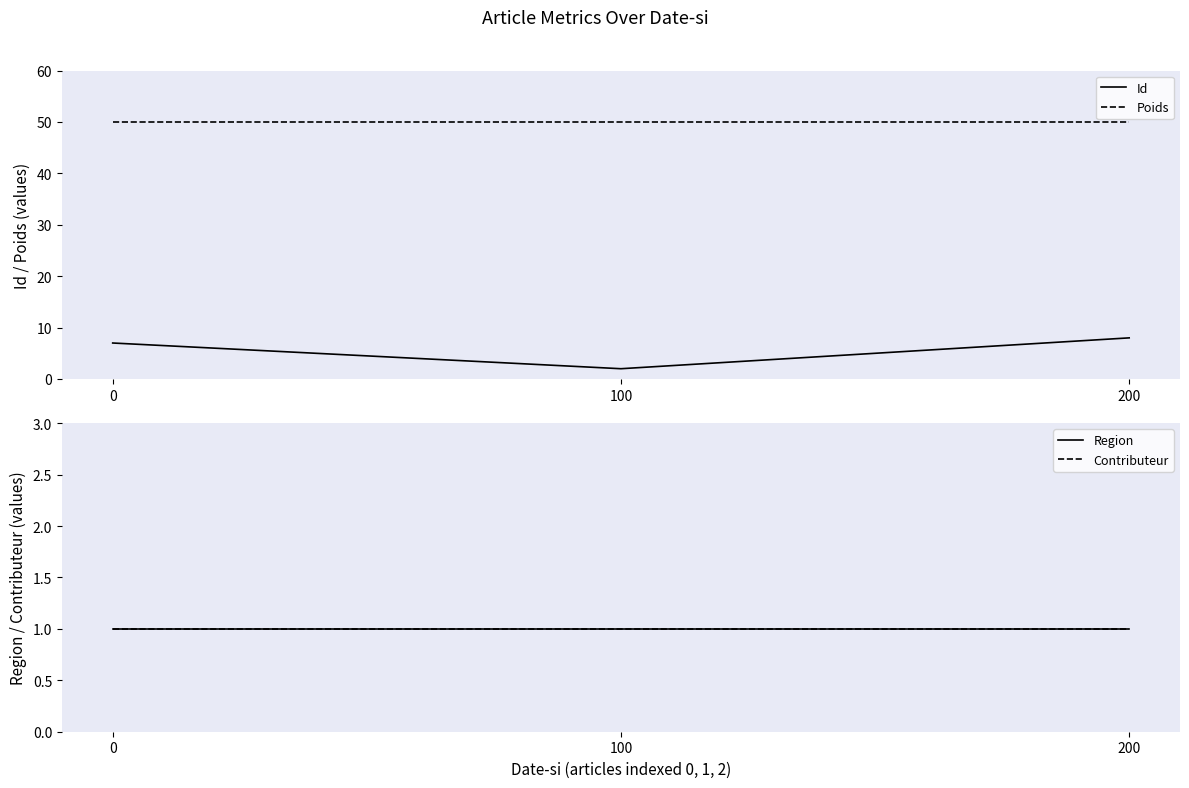

Count the number of categories in the chart.

3